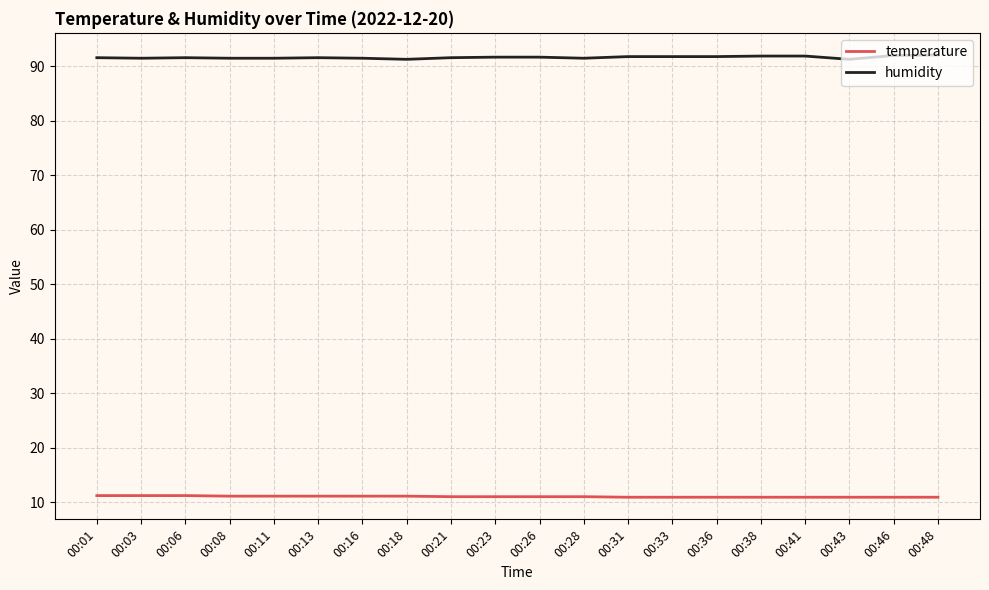

The value of humidity at 00:41 is 19.2. True or false?

False